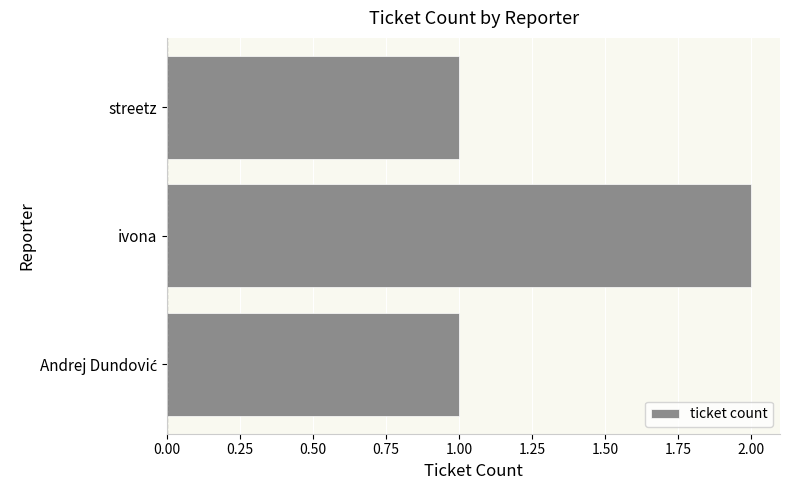

The chart shows a value of 2 at streetz. True or false?

False